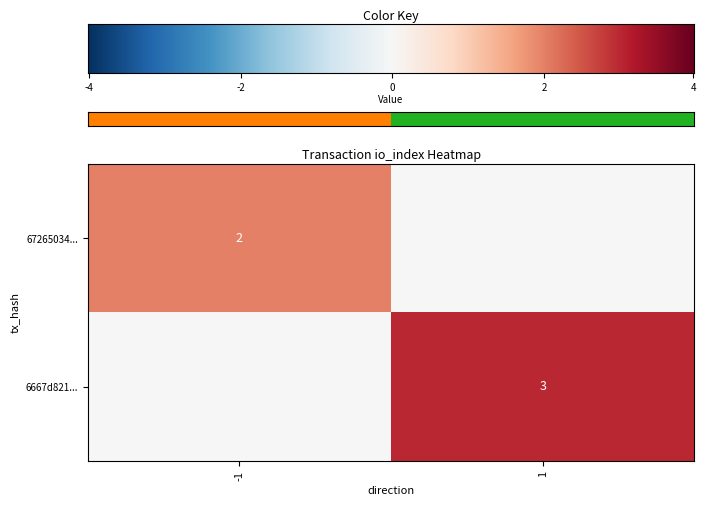

True or false: 6667d821... has a value of 2 at 1.

False